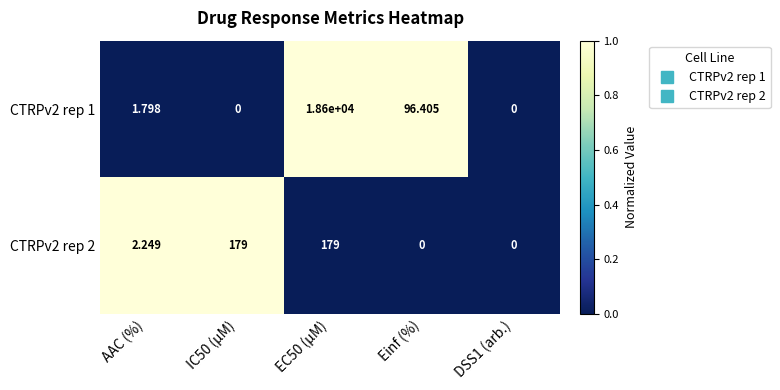

At which label does CTRPv2 rep 1 first exceed 1?

AAC (%)